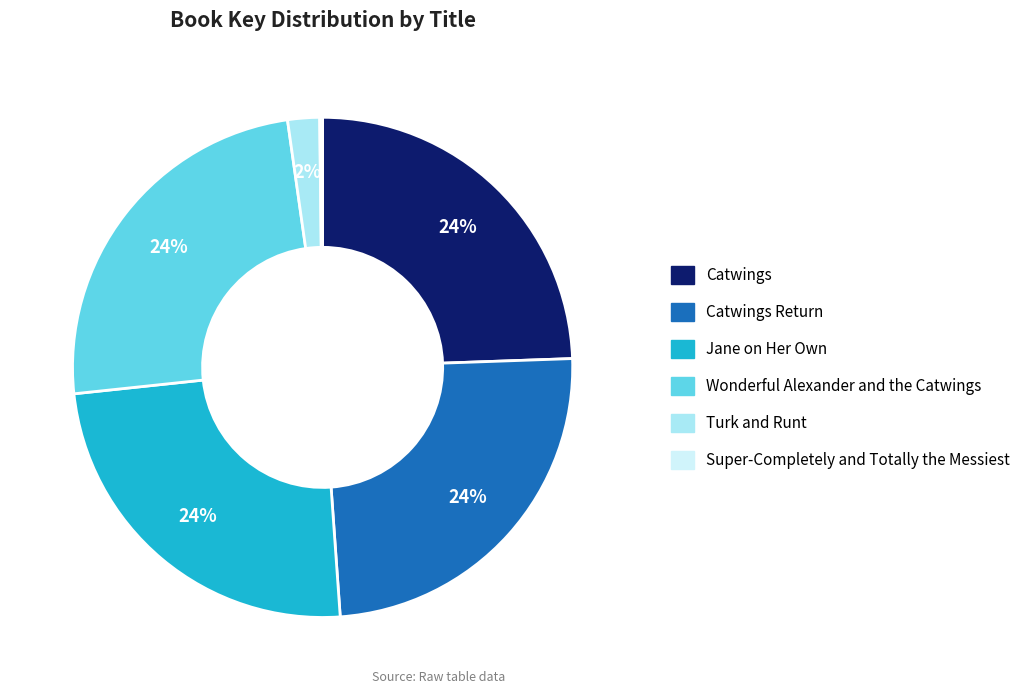

To the nearest percent, what is the average slice percentage?

17%